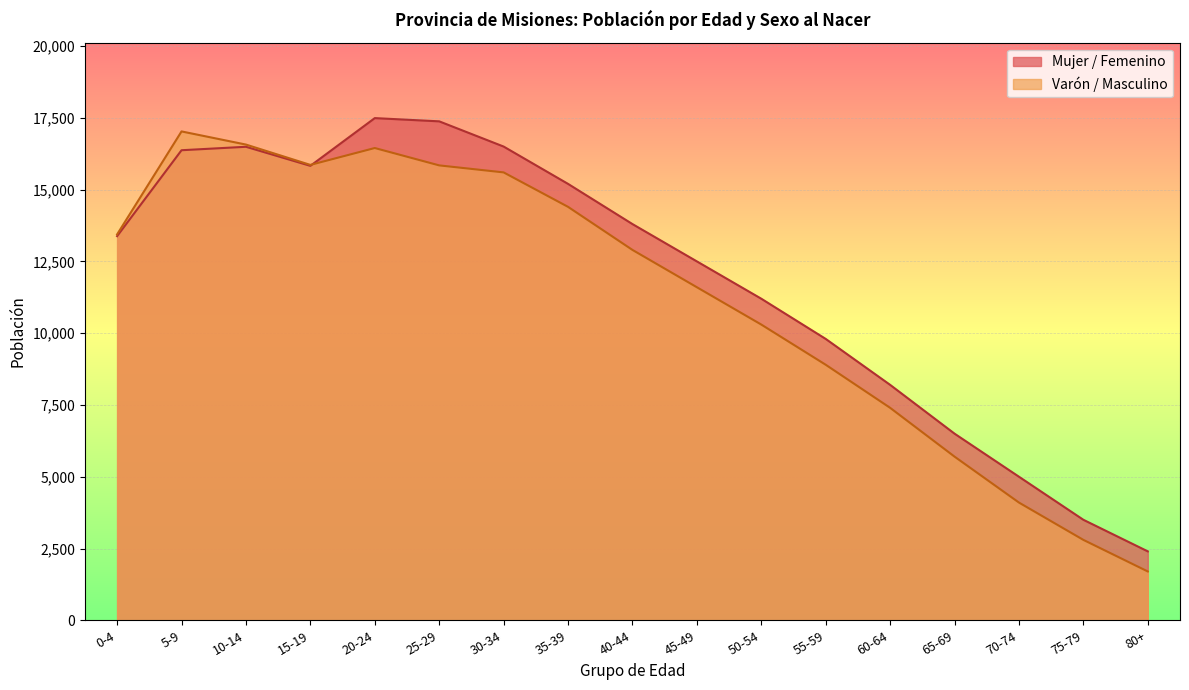

What is the label of the 2nd point from the right?

75-79